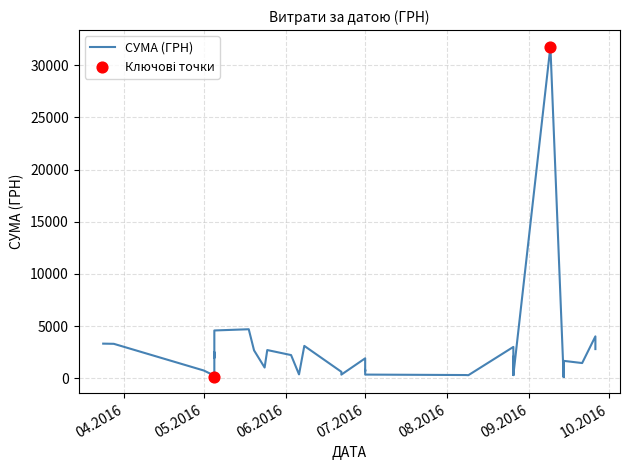

Between 25 and 37, which is larger?

25